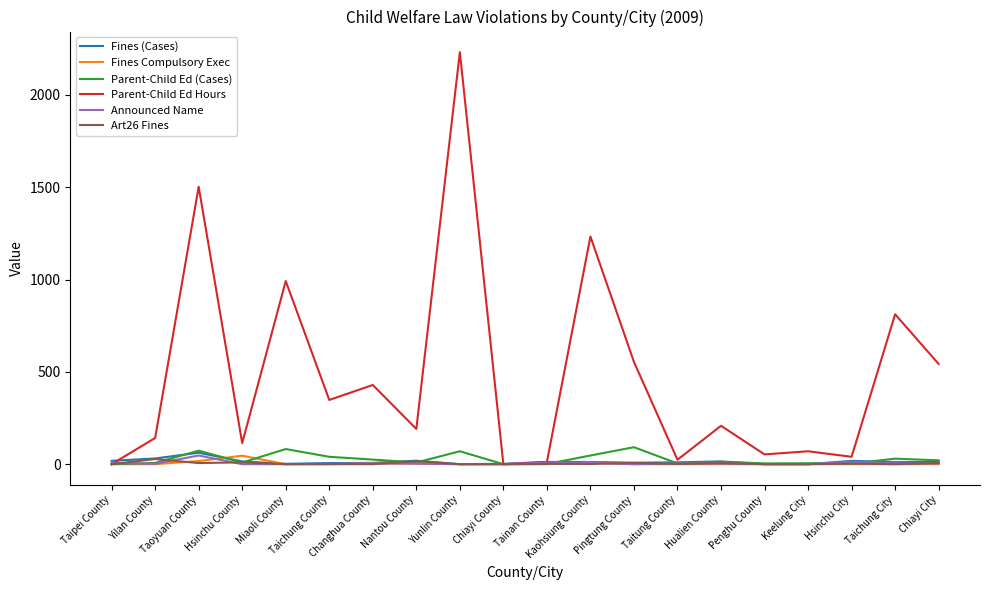

Which series has the largest range (max minus min)?

Parent-Child Ed Hours